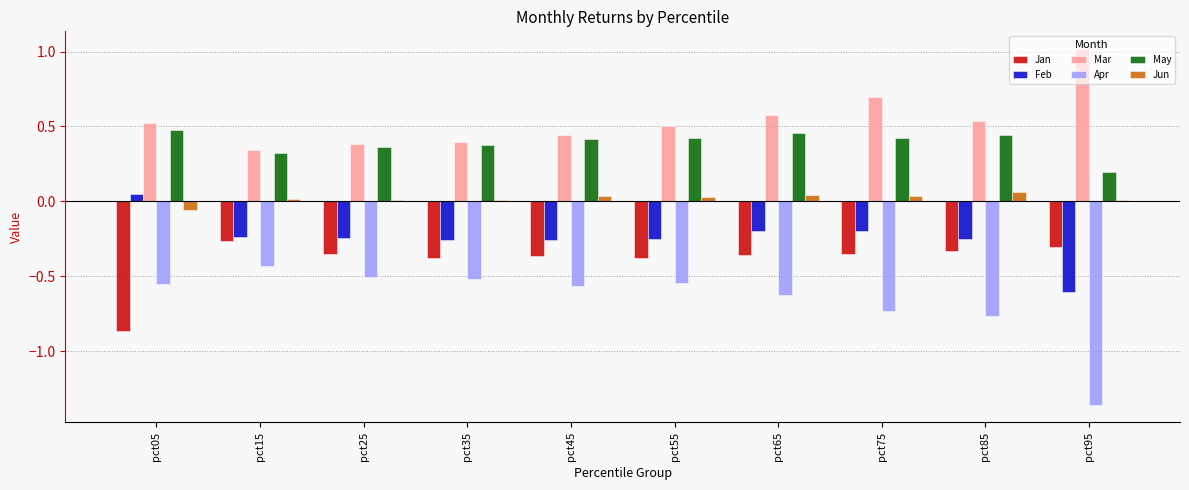

What is the sum of all May values?

3.9